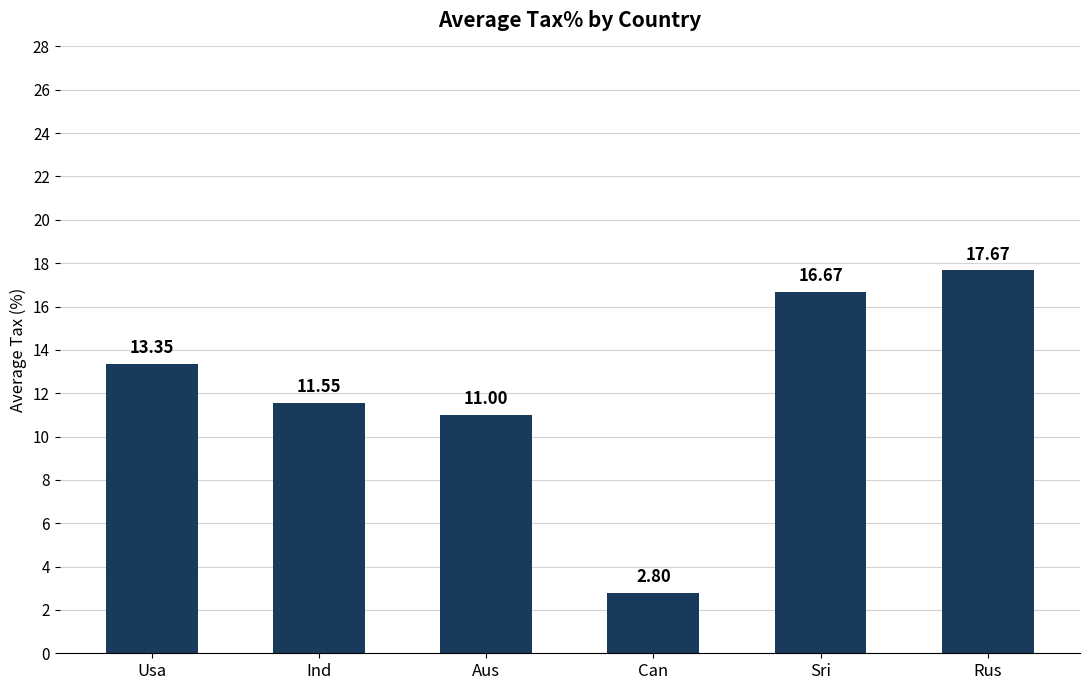

What is the sum of the values at Usa and Ind?

24.9